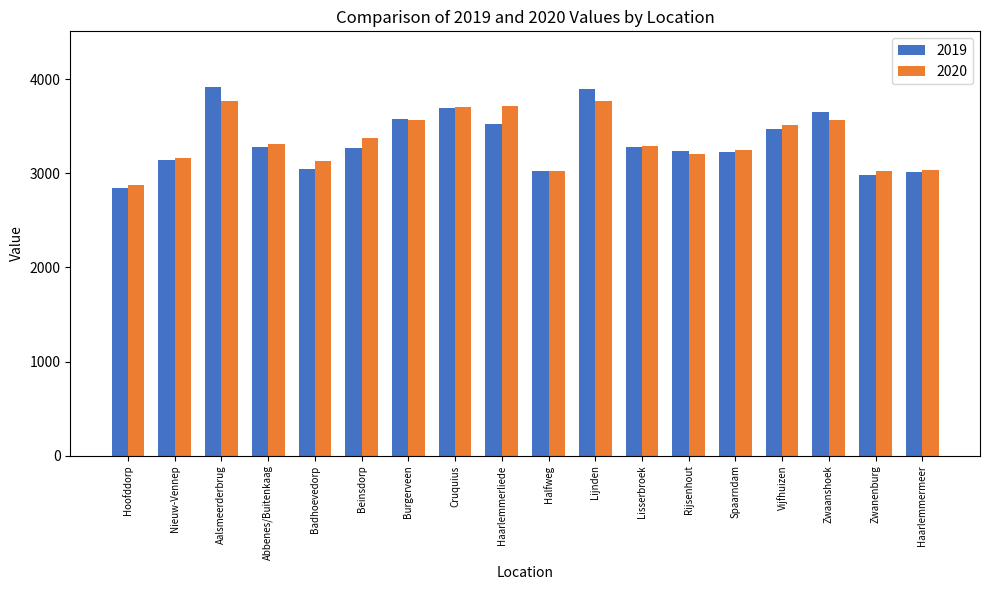

What is the difference between the maximum and second lowest values in the 2019 series?

940